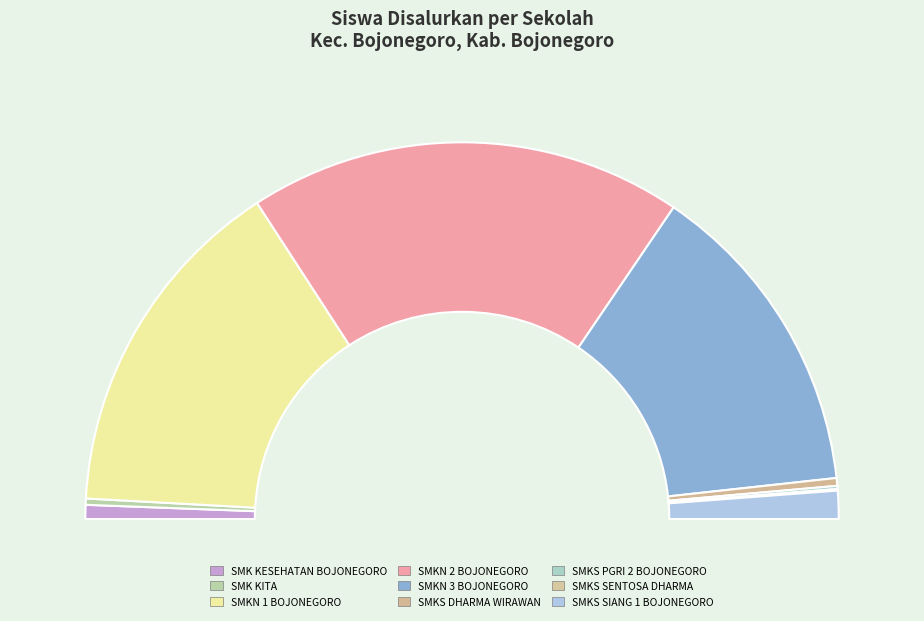

Does any single category account for the majority?

No